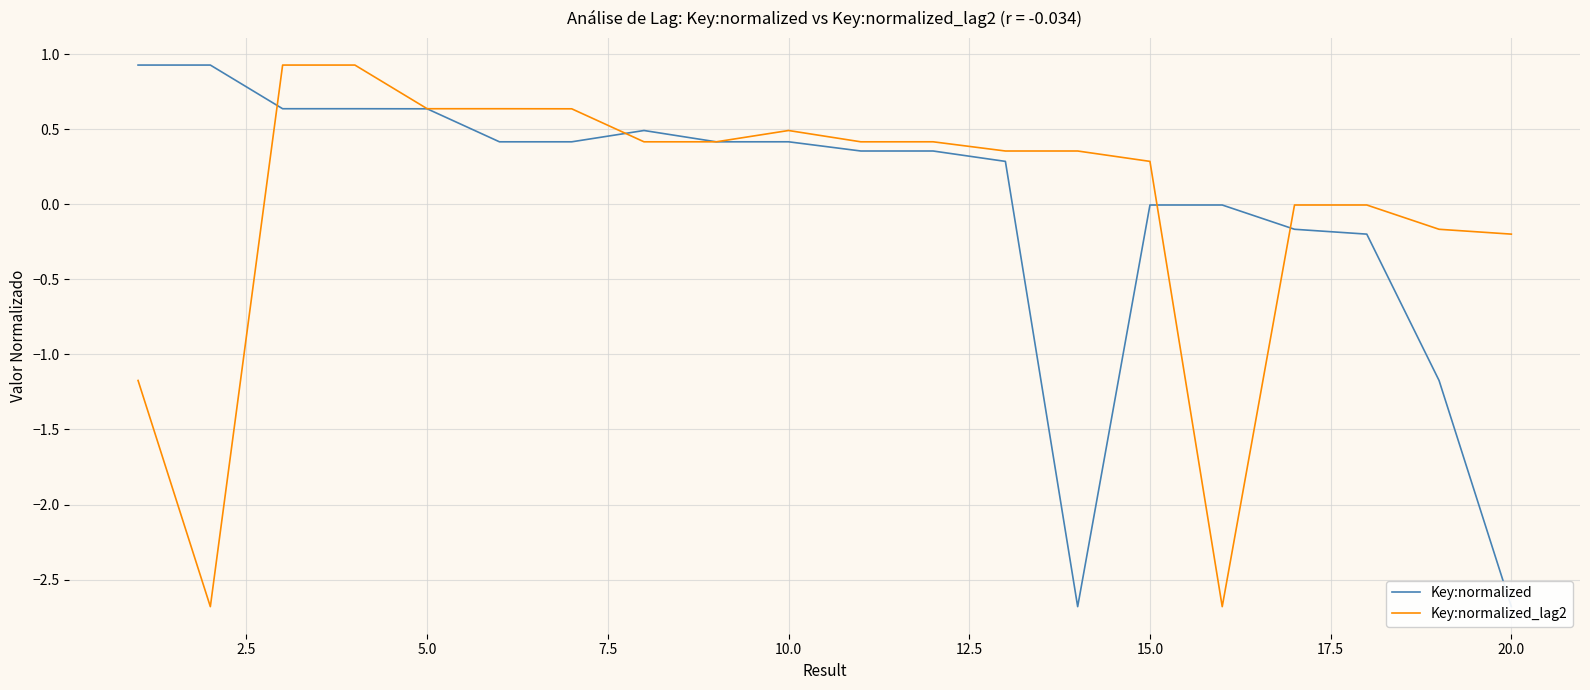

What is the highest value of the Key:normalized series?

0.9